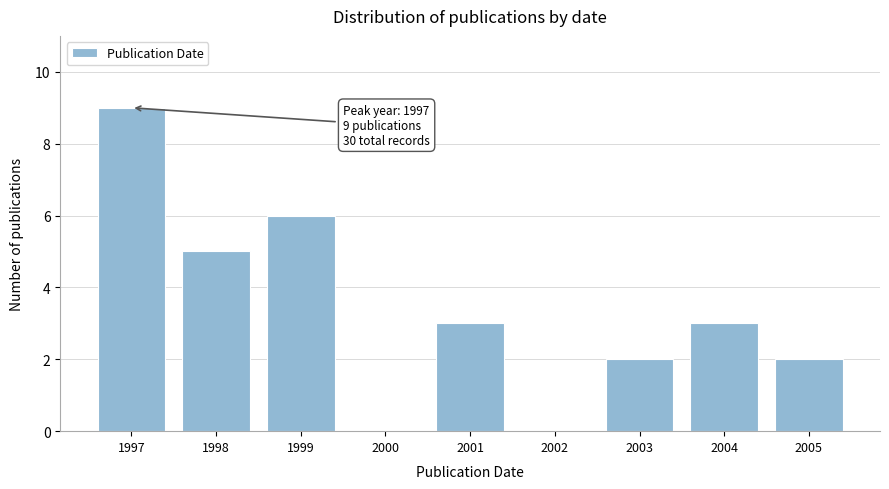

Reading left to right, what are all the values shown in this chart?

1997=9	1998=5	1999=6	2000=0	2001=3	2002=0	2003=2	2004=3	2005=2